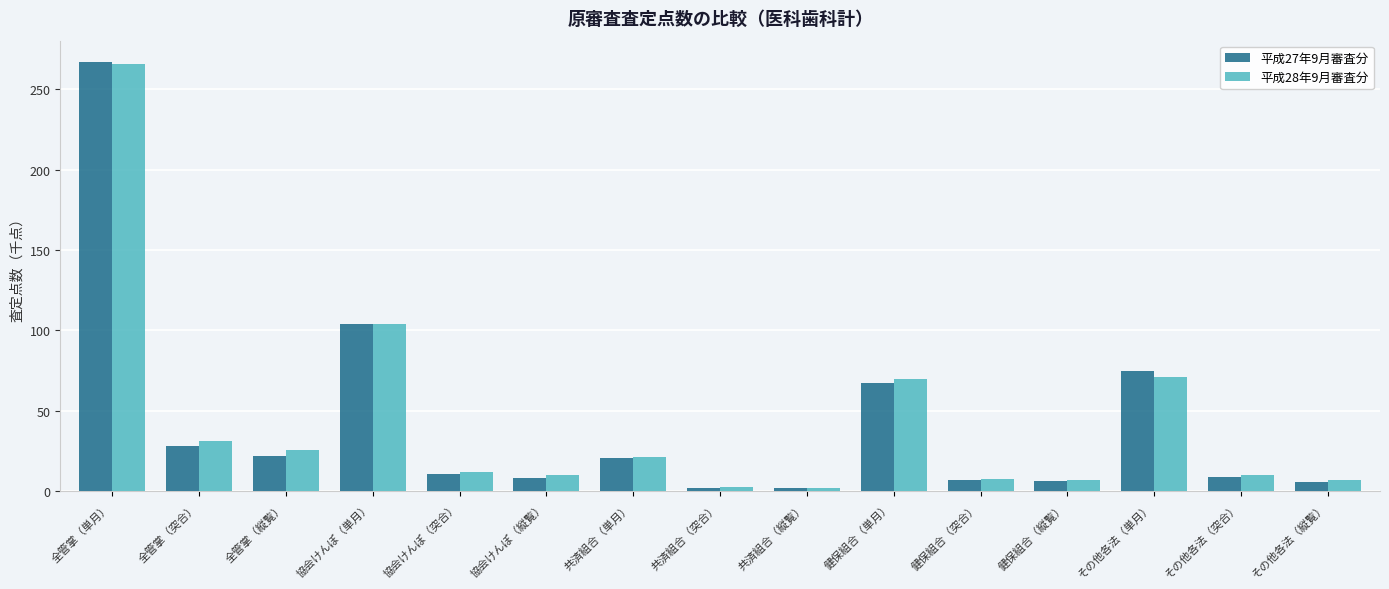

What are all the series names shown in the legend?

平成27年9月審査分, 平成28年9月審査分